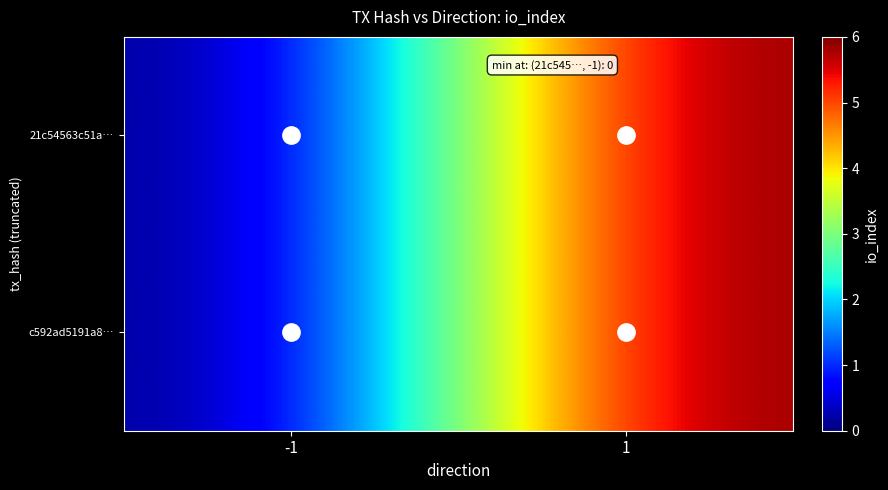

Which category has the highest value across all series?

1